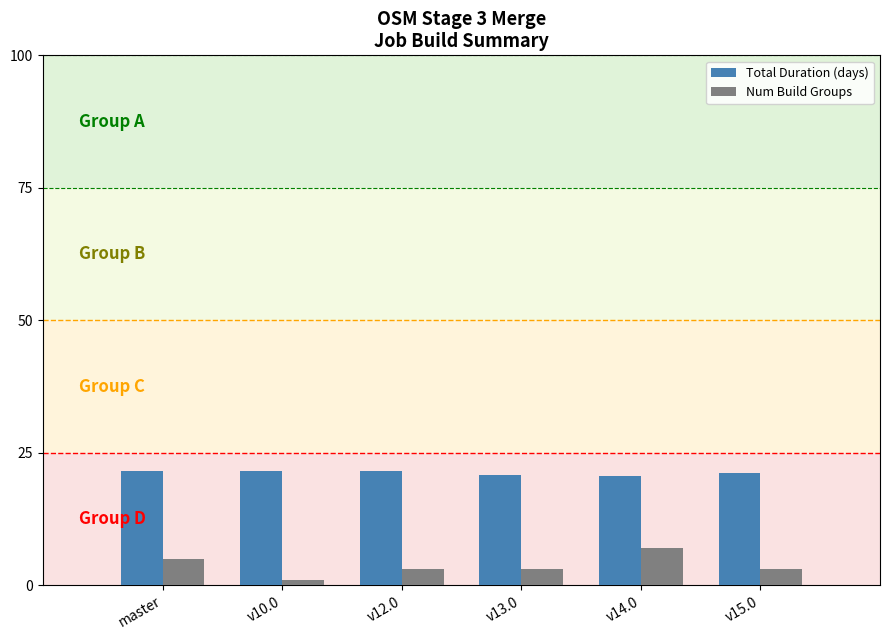

What is the difference between the Total Duration (days) values at v13.0 and v12.0?

0.8